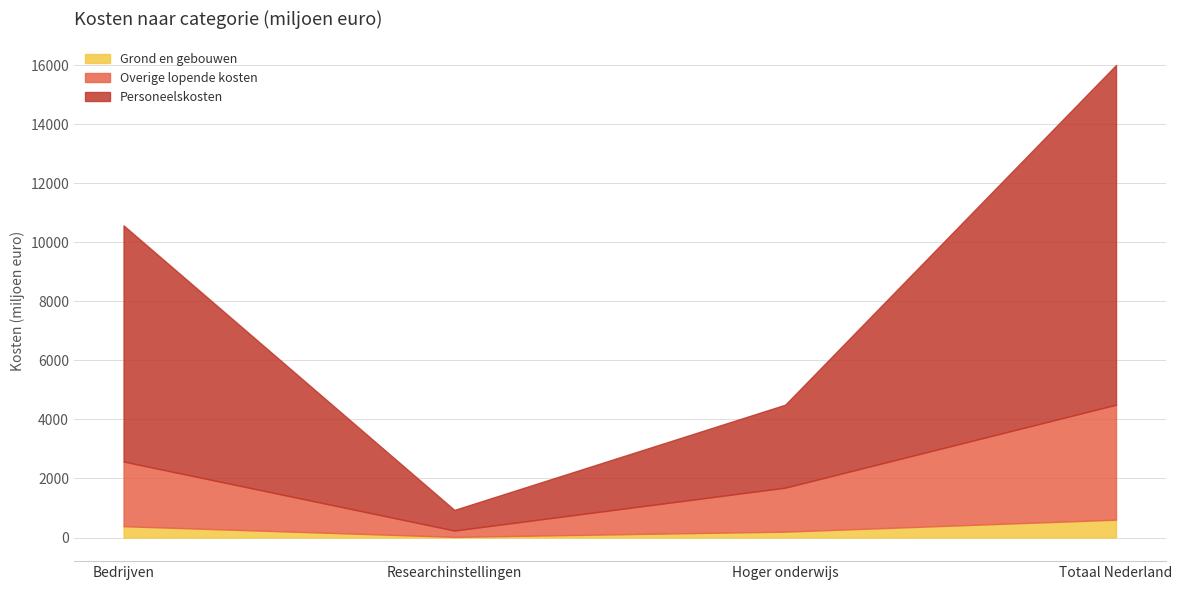

What is the difference between the maximum and minimum values in the Grond en gebouwen series?

582